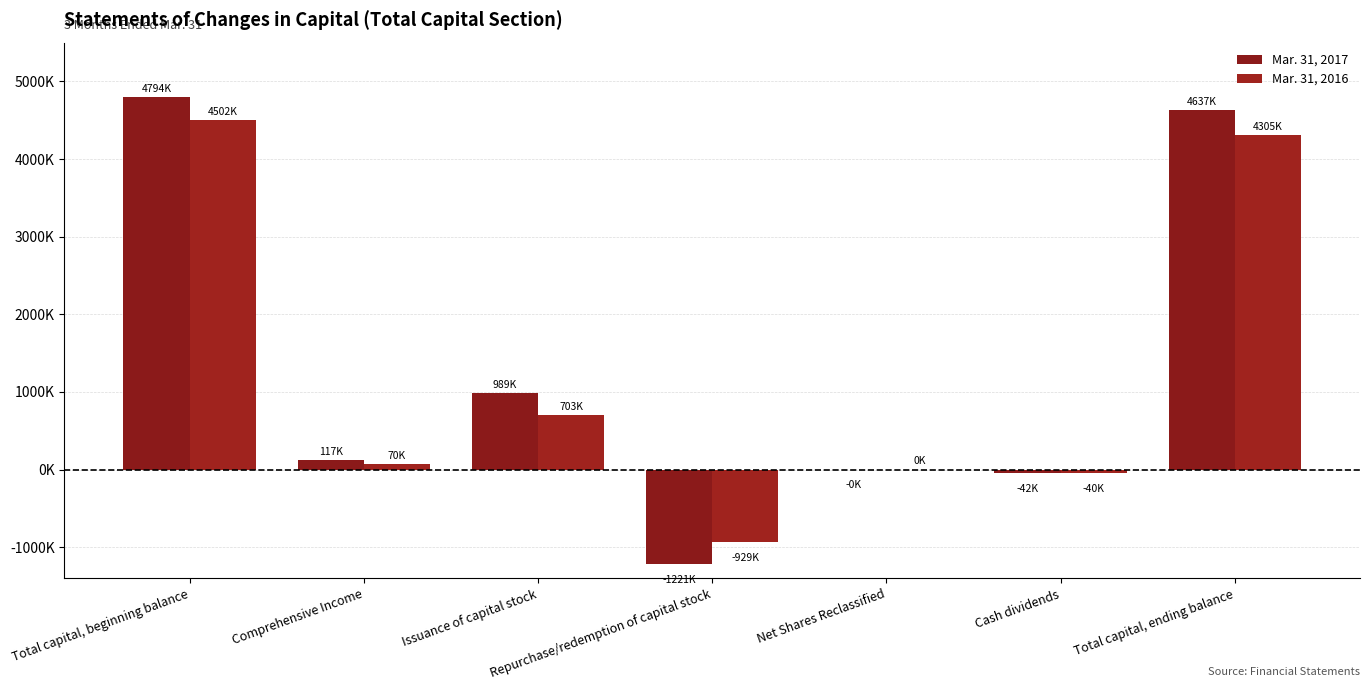

Are the bars grouped side by side (vs. stacked)?

Yes